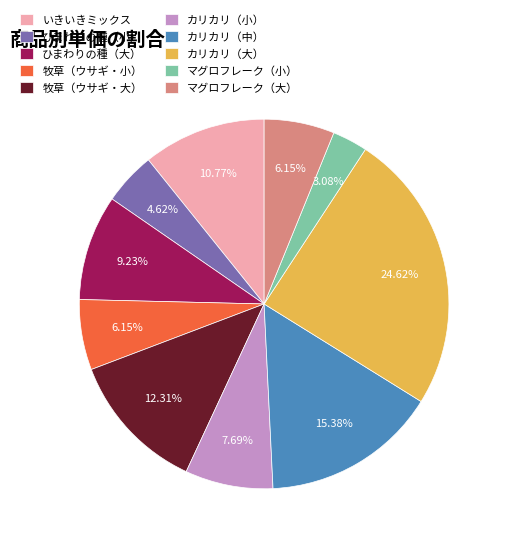

Do カリカリ（小） and マグロフレーク（小） together represent more than half of the pie?

No